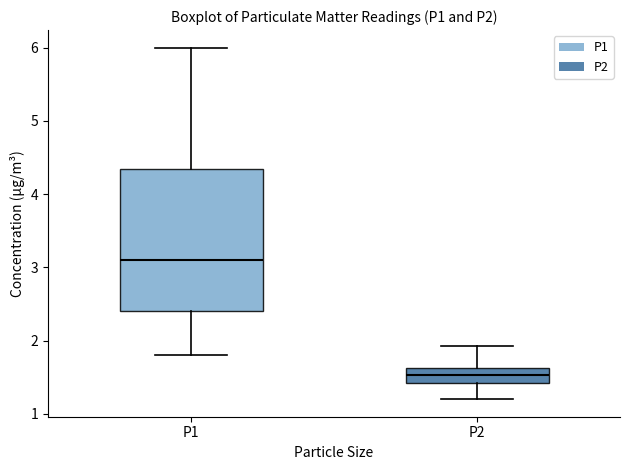

Which box has the lowest median line?

P2